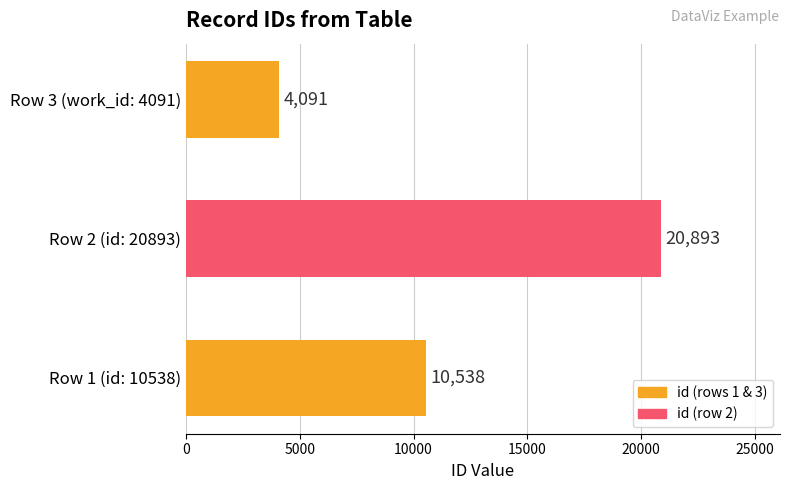

List the labels in order of value, smallest first.

Row 3 (work_id: 4091), Row 1 (id: 10538), Row 2 (id: 20893)